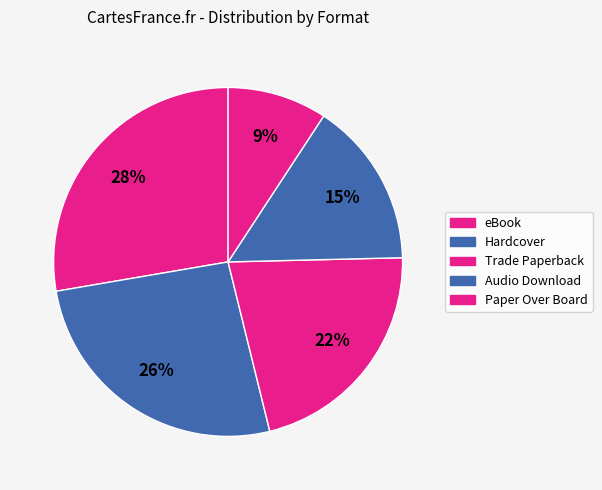

True or false: Audio Download accounts for 15% of the total.

True